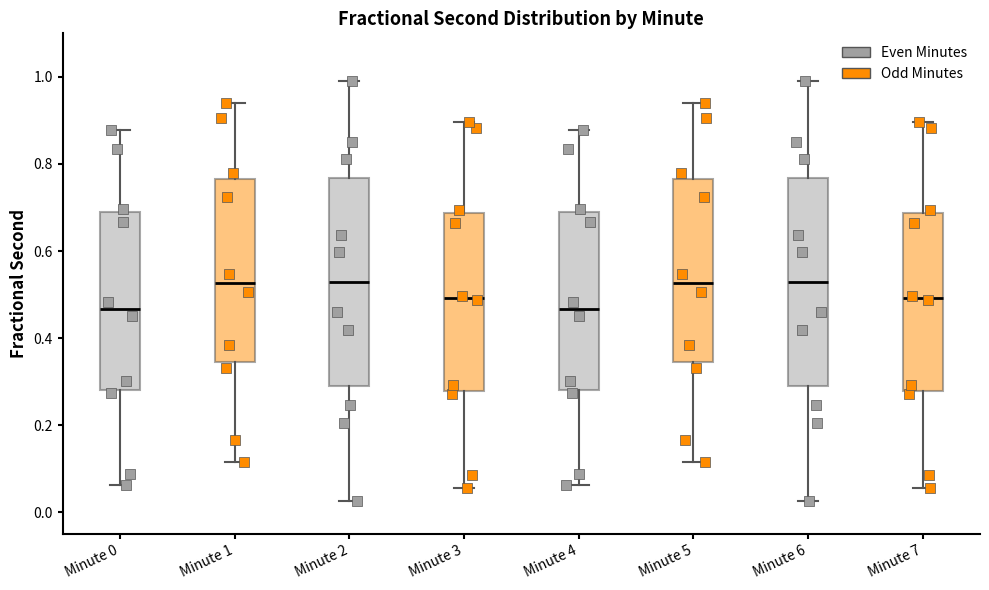

Reading left to right, read every box against the y-axis: the position of its median line, the range the box covers, and the ends of its whiskers. The values are not printed on the chart, so give them approximately, as read against the axis.

Minute 0: median 0.46, box 0.28 to 0.70, whiskers 0.06 to 0.88
Minute 1: median 0.52, box 0.34 to 0.76, whiskers 0.12 to 0.94
Minute 2: median 0.52, box 0.28 to 0.76, whiskers 0.02 to 1.00
Minute 3: median 0.50, box 0.28 to 0.68, whiskers 0.06 to 0.90
Minute 4: median 0.46, box 0.28 to 0.70, whiskers 0.06 to 0.88
Minute 5: median 0.52, box 0.34 to 0.76, whiskers 0.12 to 0.94
Minute 6: median 0.52, box 0.28 to 0.76, whiskers 0.02 to 1.00
Minute 7: median 0.50, box 0.28 to 0.68, whiskers 0.06 to 0.90